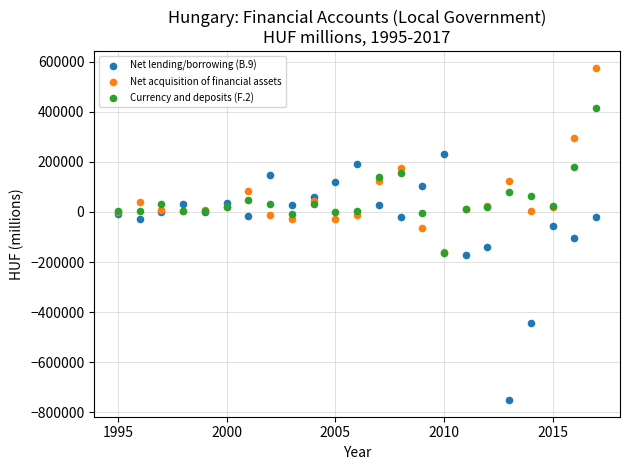

What are all the series names shown in the legend?

Net lending/borrowing (B.9), Net acquisition of financial assets, Currency and deposits (F.2)